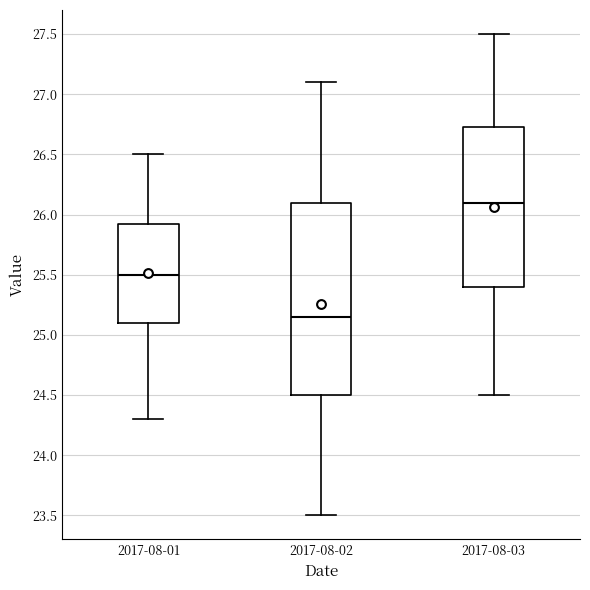

Which box has the lowest median line?

2017-08-02